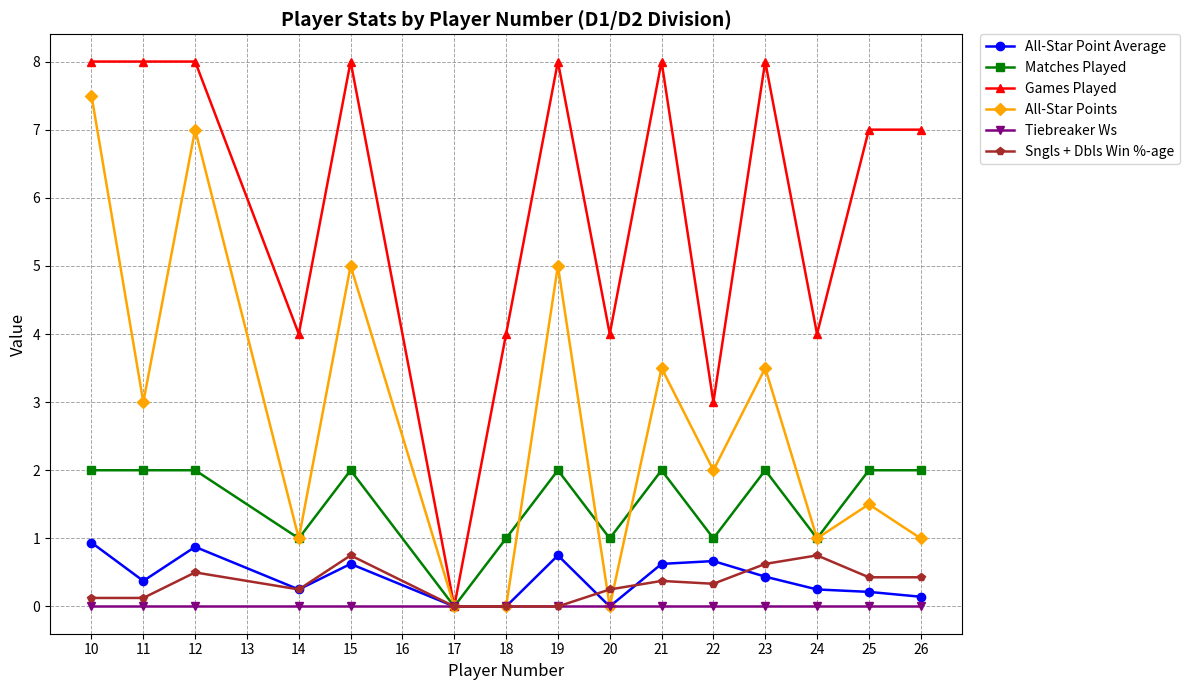

Where is the first local maximum for All-Star Point Average?

12